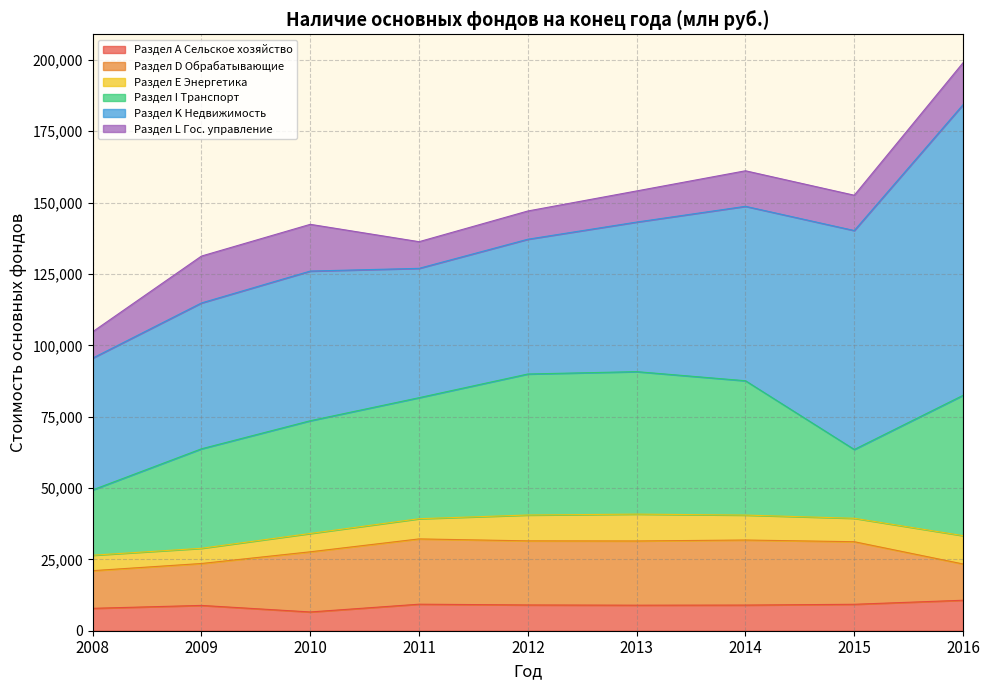

What is the minimum value shown in the chart?

5331